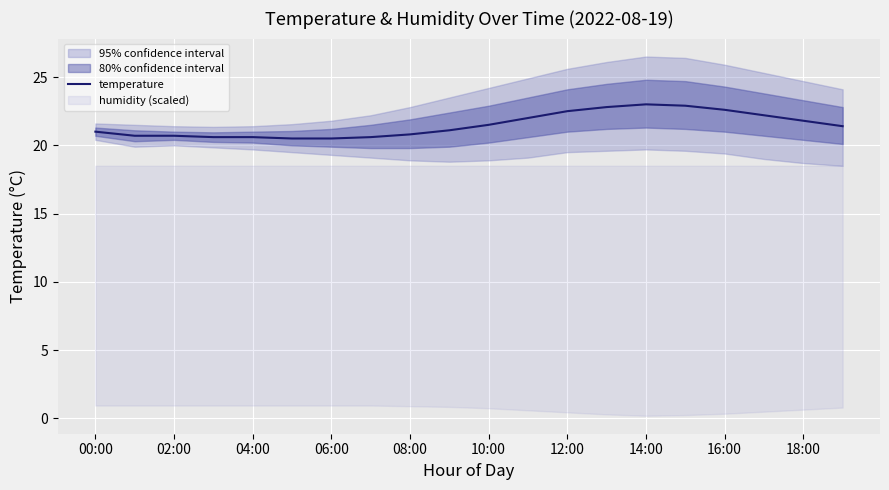

True or false: the data has more than 0 interior local peaks.

True